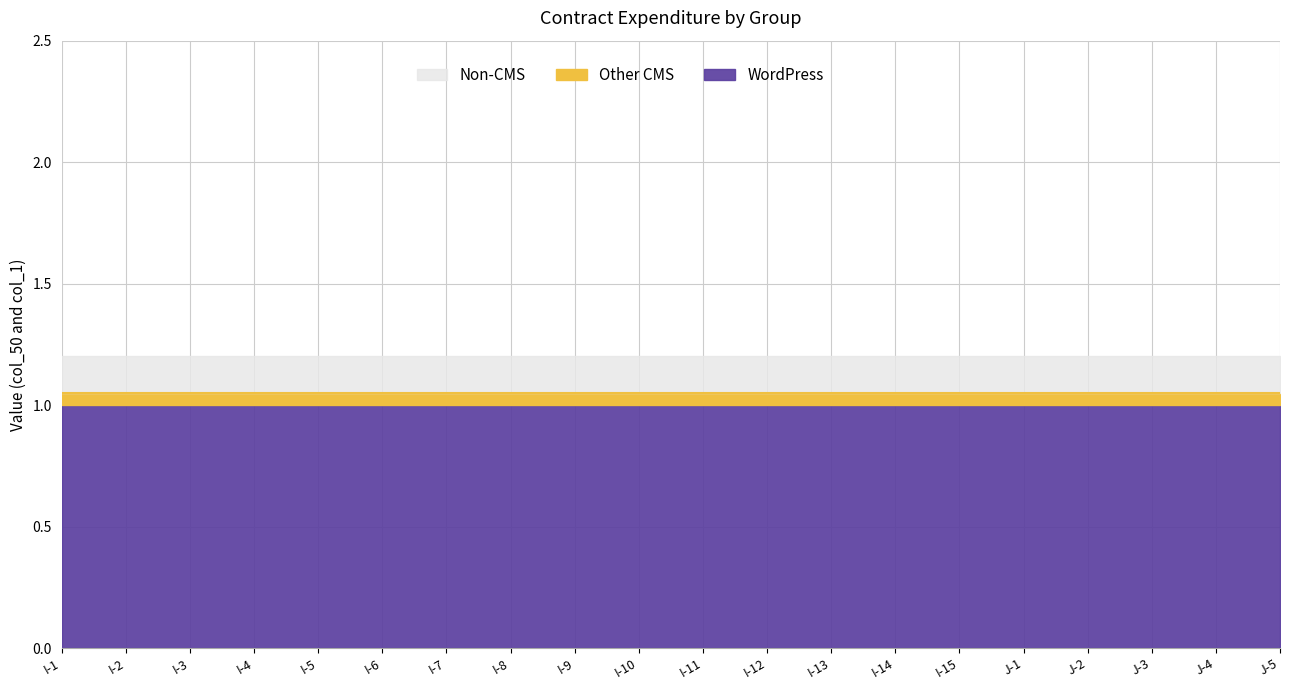

What is the lowest value of the WordPress series?

1.0